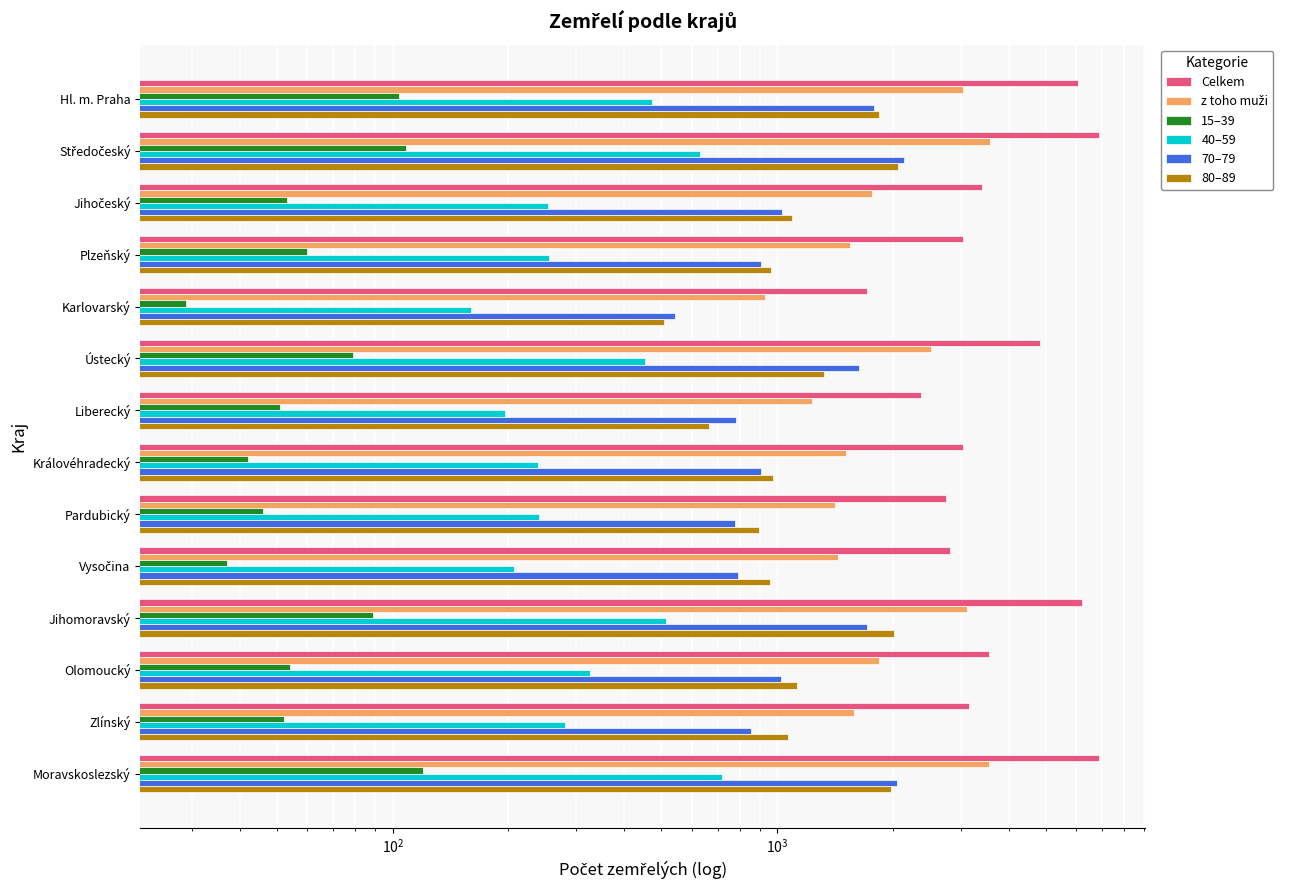

The value of 80–89 at Středočeský is 3497. True or false?

False